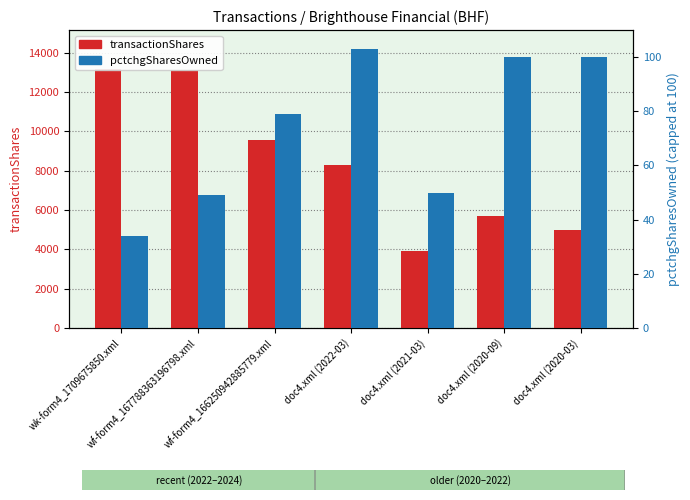

Is it true that transactionShares equals 18883 at wf-form4_167788363196798.xml?

False